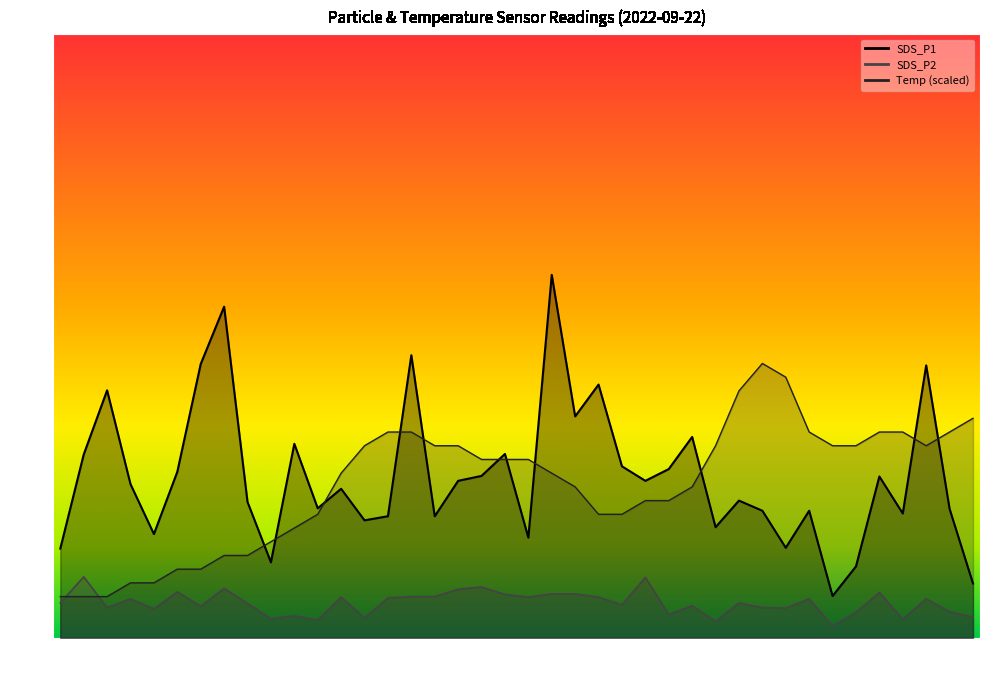

Reading left to right, list all the values displayed in this chart.

SDS_P1: 3.2	6.7	9.0	5.6	3.8	6.0	10.0	12.1	5.0	2.8	7.1	4.7	5.4	4.3	4.4	10.3	4.4	5.7	5.9	6.7	3.6	13.2	8.1	9.2	6.2	5.7	6.2	7.3	4.0	5.0	4.6	3.3	4.6	1.5	2.6	5.9	4.5	9.9	4.7	2.0
SDS_P2: 1.3	2.2	1.1	1.4	1.1	1.7	1.1	1.8	1.2	0.7	0.8	0.7	1.5	0.7	1.4	1.5	1.5	1.8	1.9	1.6	1.5	1.6	1.6	1.5	1.2	2.2	0.8	1.2	0.6	1.3	1.1	1.1	1.4	0.4	0.9	1.6	0.7	1.4	0.9	0.8
Temp: 1.5	1.5	1.5	2.0	2.0	2.5	2.5	3.0	3.0	3.5	4.0	4.5	6.0	7.0	7.5	7.5	7.0	7.0	6.5	6.5	6.5	6.0	5.5	4.5	4.5	5.0	5.0	5.5	7.0	9.0	10.0	9.5	7.5	7.0	7.0	7.5	7.5	7.0	7.5	8.0